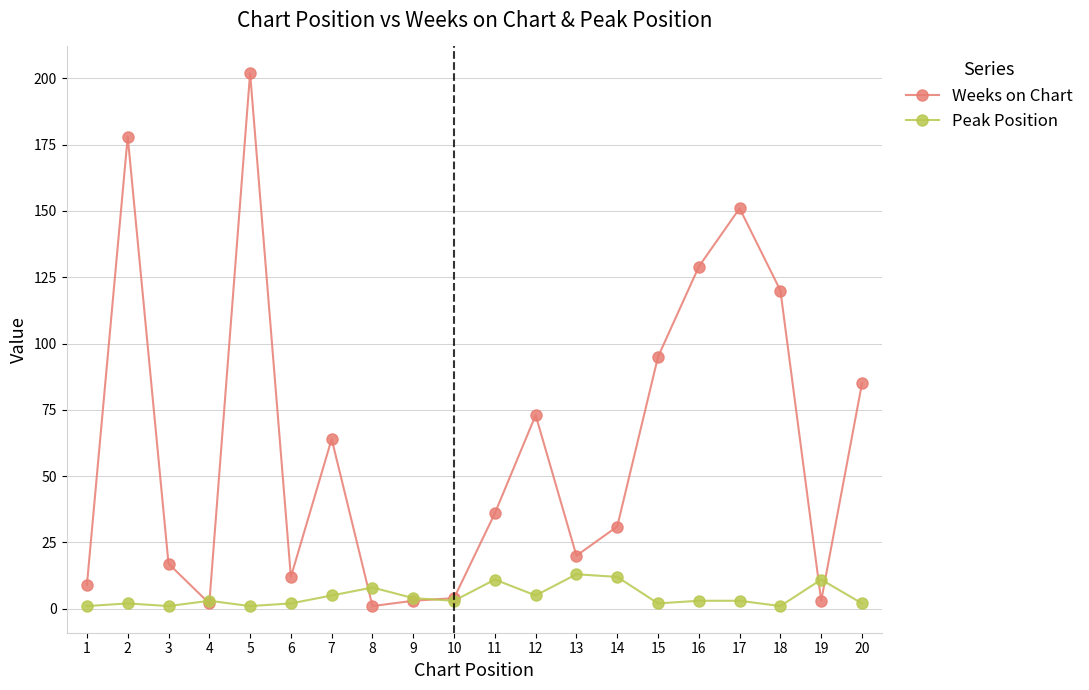

True or false: Weeks on Chart has more than 2 interior local peaks.

True